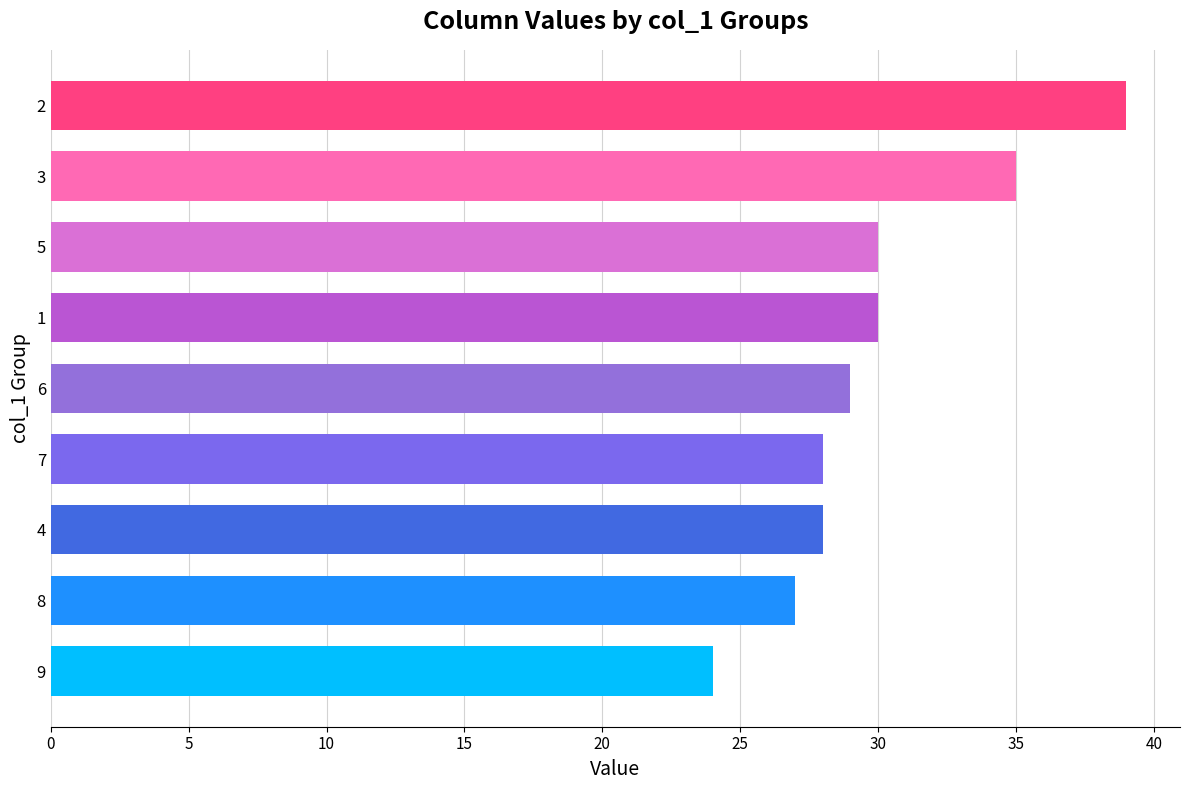

Does the chart contain stacked bars?

No